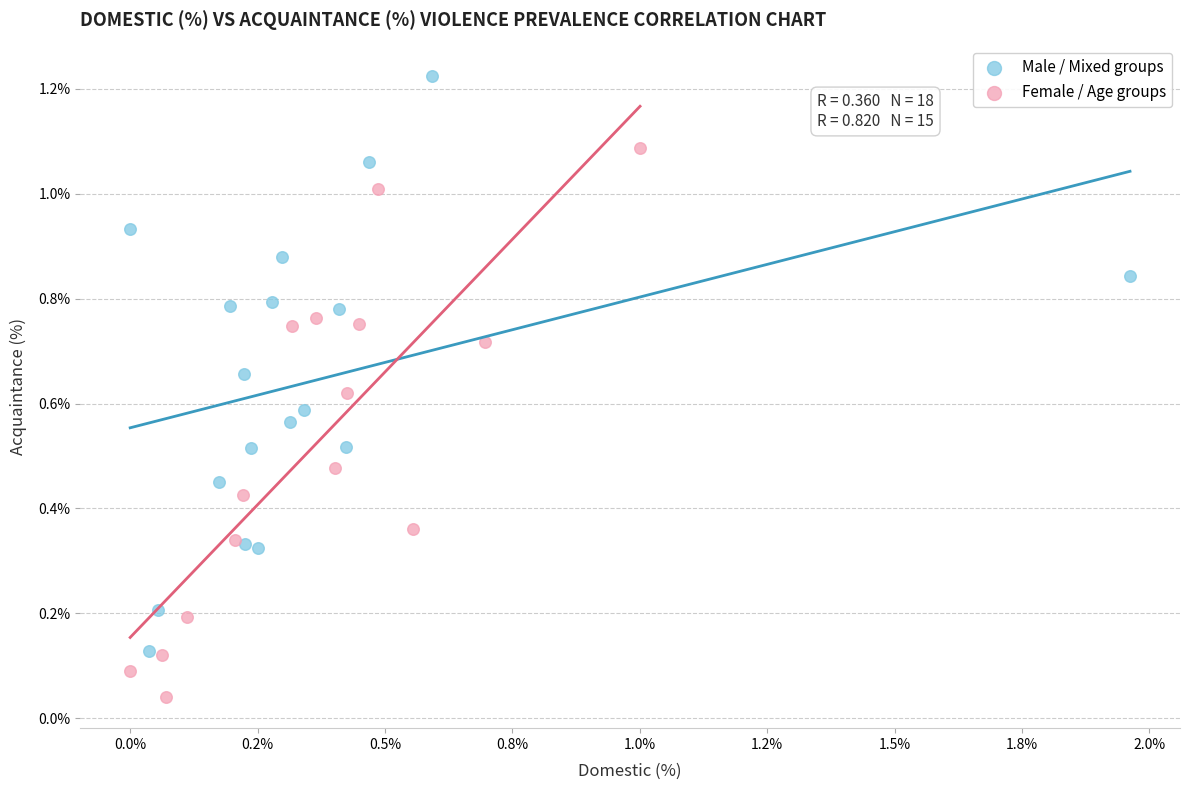

Which series contains the lowest Y value?

Female / Age groups